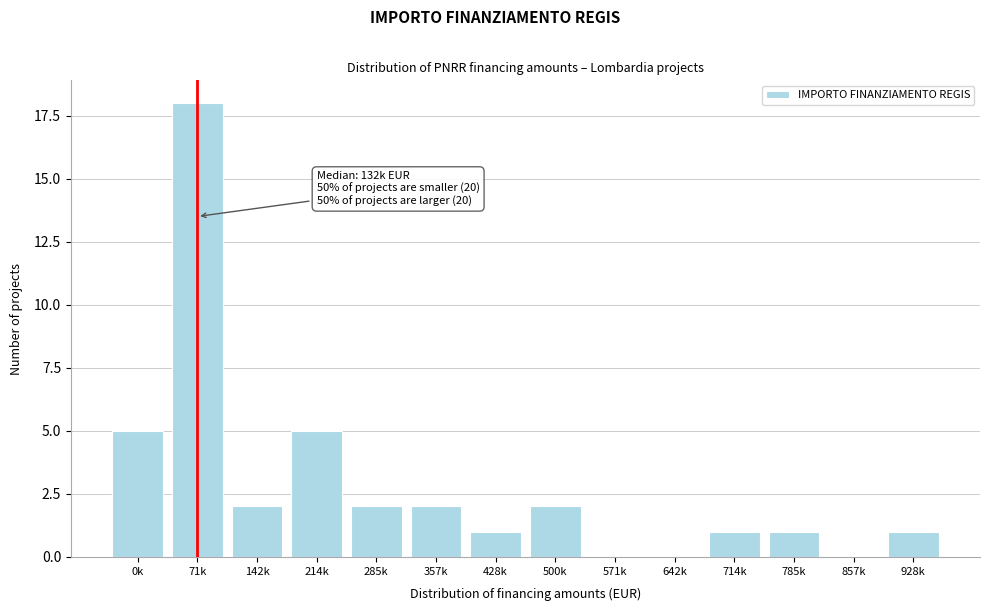

Reading right to left, list all the values displayed in this chart.

928k=1	857k=0	785k=1	714k=1	642k=0	571k=0	500k=2	428k=1	357k=2	285k=2	214k=5	142k=2	71k=18	0k=5